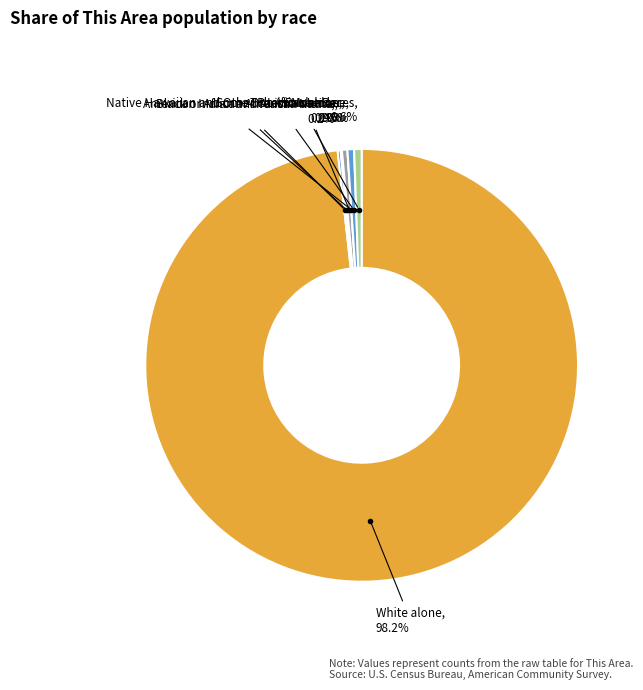

Combined, what portion of the pie is Two or More Races and American Indian and Alaska Native?

0.7%